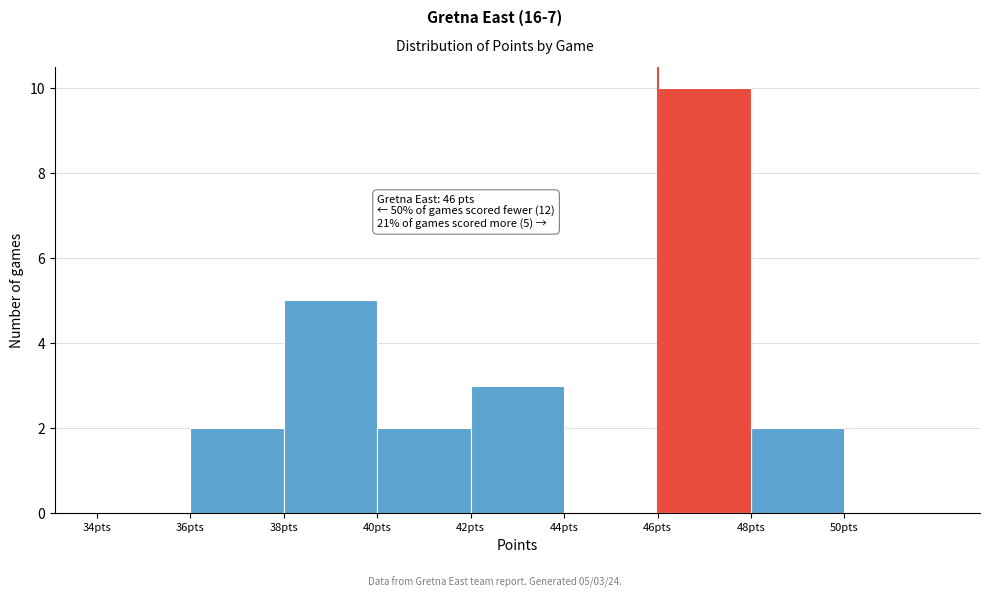

Over which range of the x-axis is the bar tallest?

46 to 48